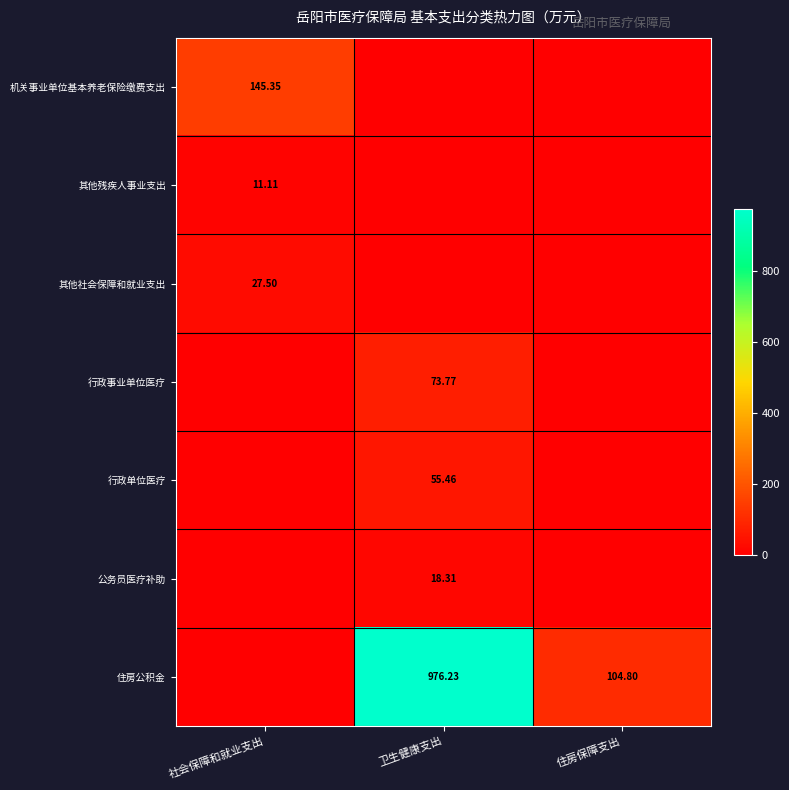

The value of 公务员医疗补助 at 卫生健康支出 is 18.3. True or false?

True